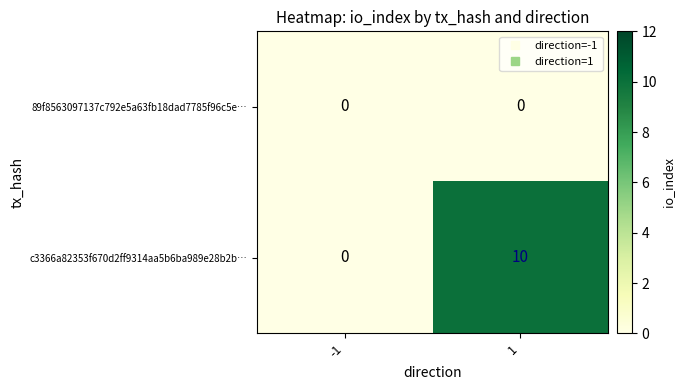

What is the sum of the c3366a82353f670d2ff9314aa5b6ba989e28b2b… values at -1 and 1?

10